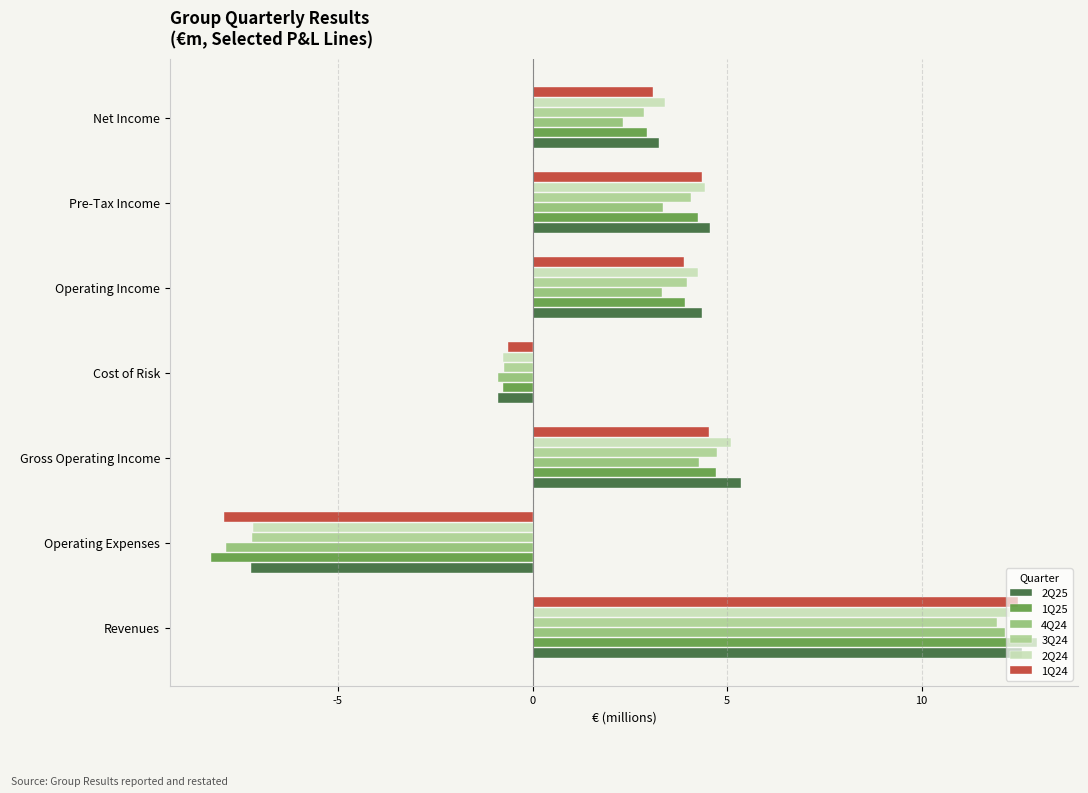

True or false: 4Q24 has a value of 4.7 at Pre-Tax Income.

False